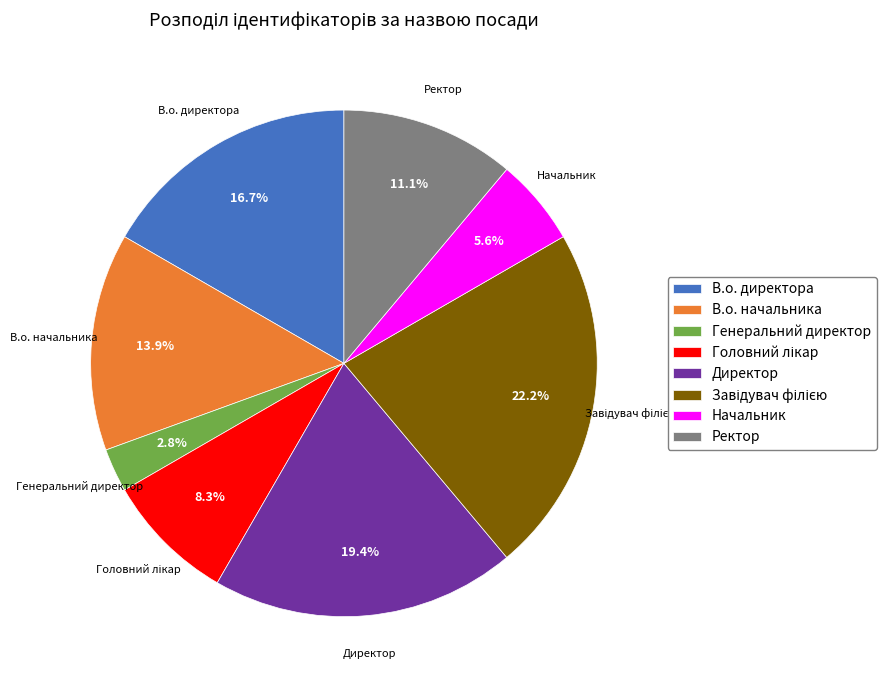

Is there a majority slice in this chart?

No